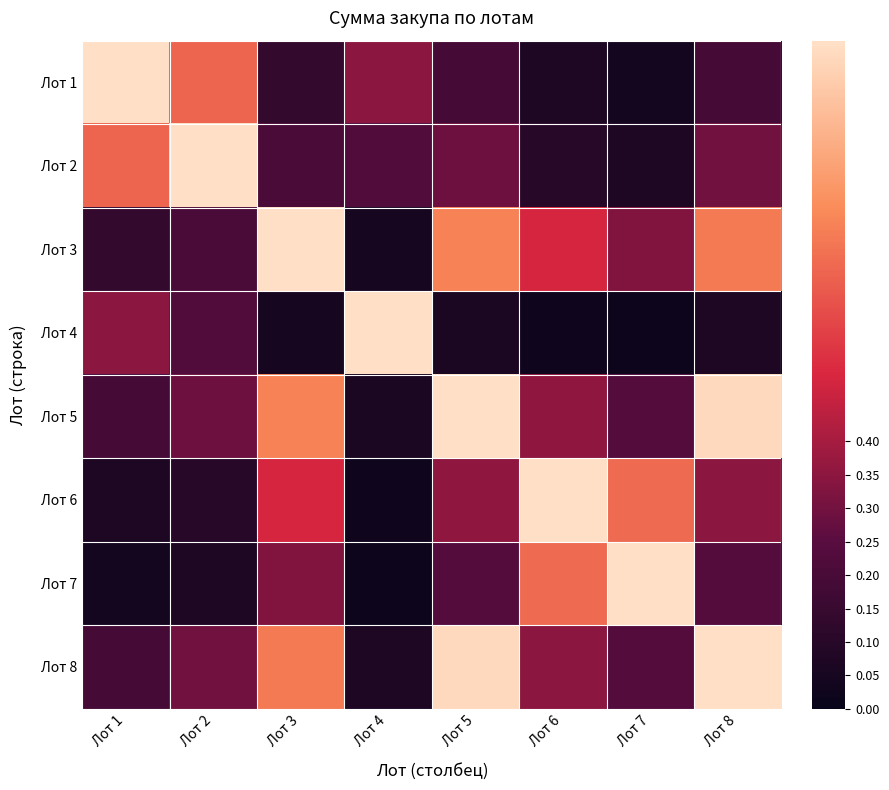

Reading left to right, list all the values displayed in this chart.

Лот 1: Лот 1=1.0	Лот 2=0.7	Лот 3=0.1	Лот 4=0.3	Лот 5=0.2	Лот 6=0.1	Лот 7=0.0	Лот 8=0.2
Лот 2: Лот 1=0.7	Лот 2=1.0	Лот 3=0.2	Лот 4=0.2	Лот 5=0.3	Лот 6=0.1	Лот 7=0.1	Лот 8=0.3
Лот 3: Лот 1=0.1	Лот 2=0.2	Лот 3=1.0	Лот 4=0.0	Лот 5=0.7	Лот 6=0.5	Лот 7=0.3	Лот 8=0.7
Лот 4: Лот 1=0.3	Лот 2=0.2	Лот 3=0.0	Лот 4=1.0	Лот 5=0.1	Лот 6=0.0	Лот 7=0.0	Лот 8=0.1
Лот 5: Лот 1=0.2	Лот 2=0.3	Лот 3=0.7	Лот 4=0.1	Лот 5=1.0	Лот 6=0.4	Лот 7=0.2	Лот 8=1.0
Лот 6: Лот 1=0.1	Лот 2=0.1	Лот 3=0.5	Лот 4=0.0	Лот 5=0.4	Лот 6=1.0	Лот 7=0.7	Лот 8=0.3
Лот 7: Лот 1=0.0	Лот 2=0.1	Лот 3=0.3	Лот 4=0.0	Лот 5=0.2	Лот 6=0.7	Лот 7=1.0	Лот 8=0.2
Лот 8: Лот 1=0.2	Лот 2=0.3	Лот 3=0.7	Лот 4=0.1	Лот 5=1.0	Лот 6=0.3	Лот 7=0.2	Лот 8=1.0